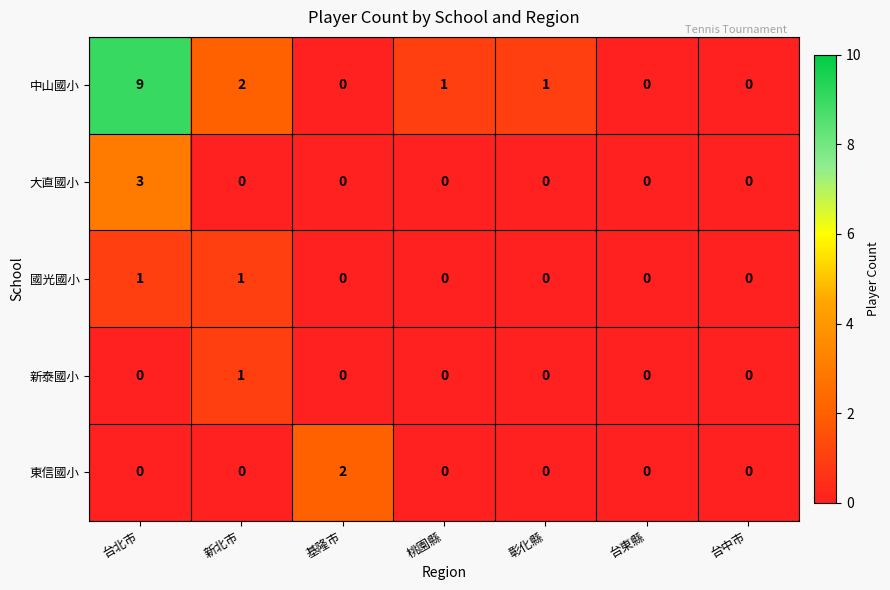

What is the spread (max minus min) of values at 桃園縣?

1